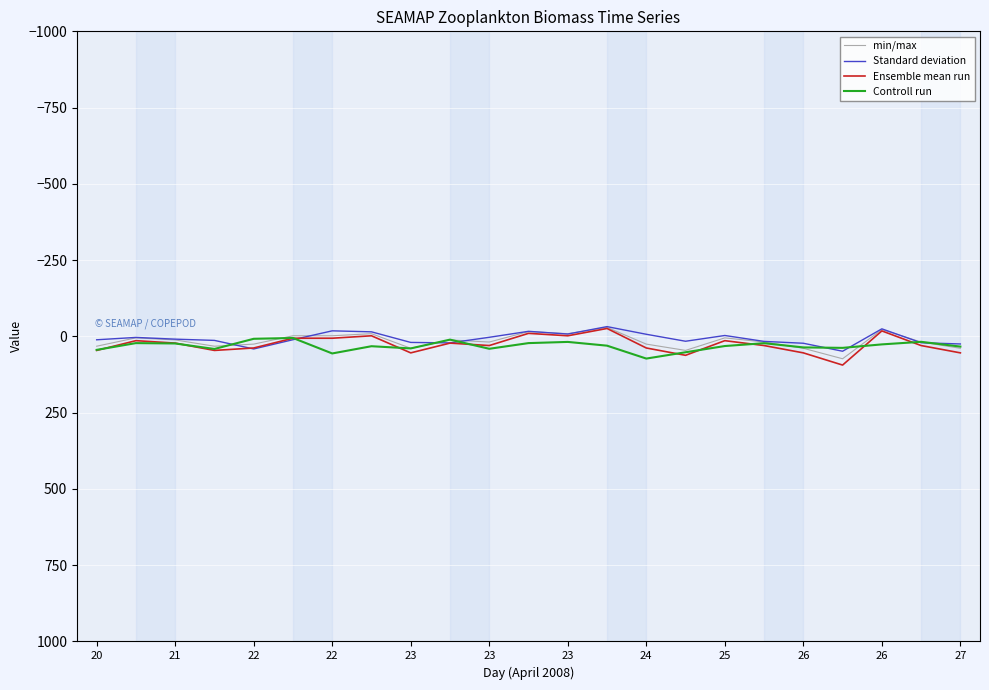

Which series has the widest spread of values?

Ensemble mean run